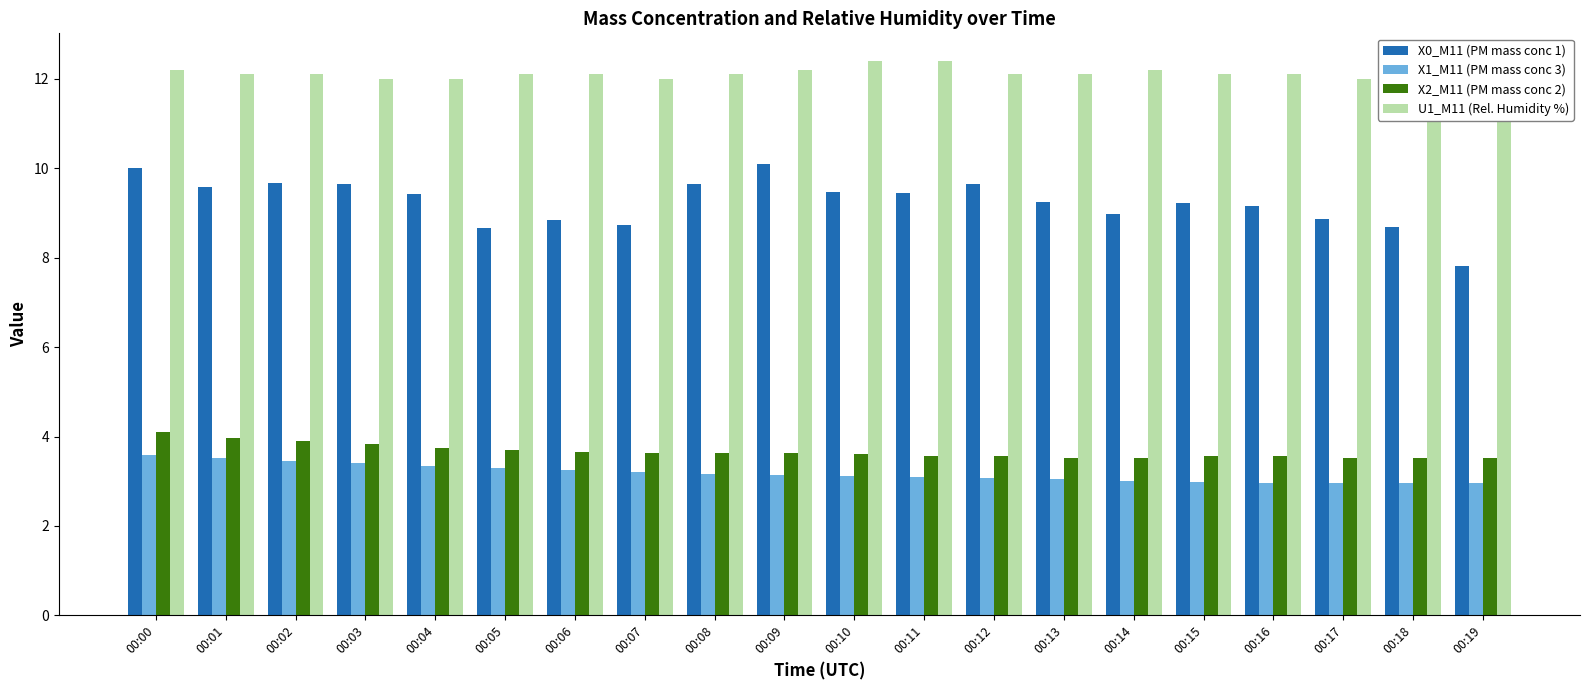

Count the number of data series in this chart.

4